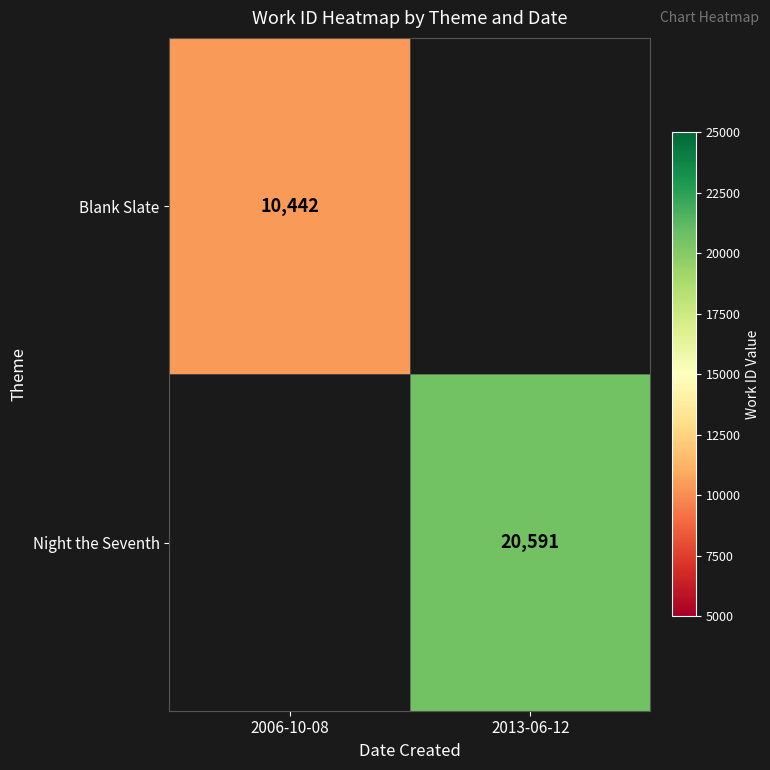

Is it true that Blank Slate equals 3711 at 2006-10-08?

False